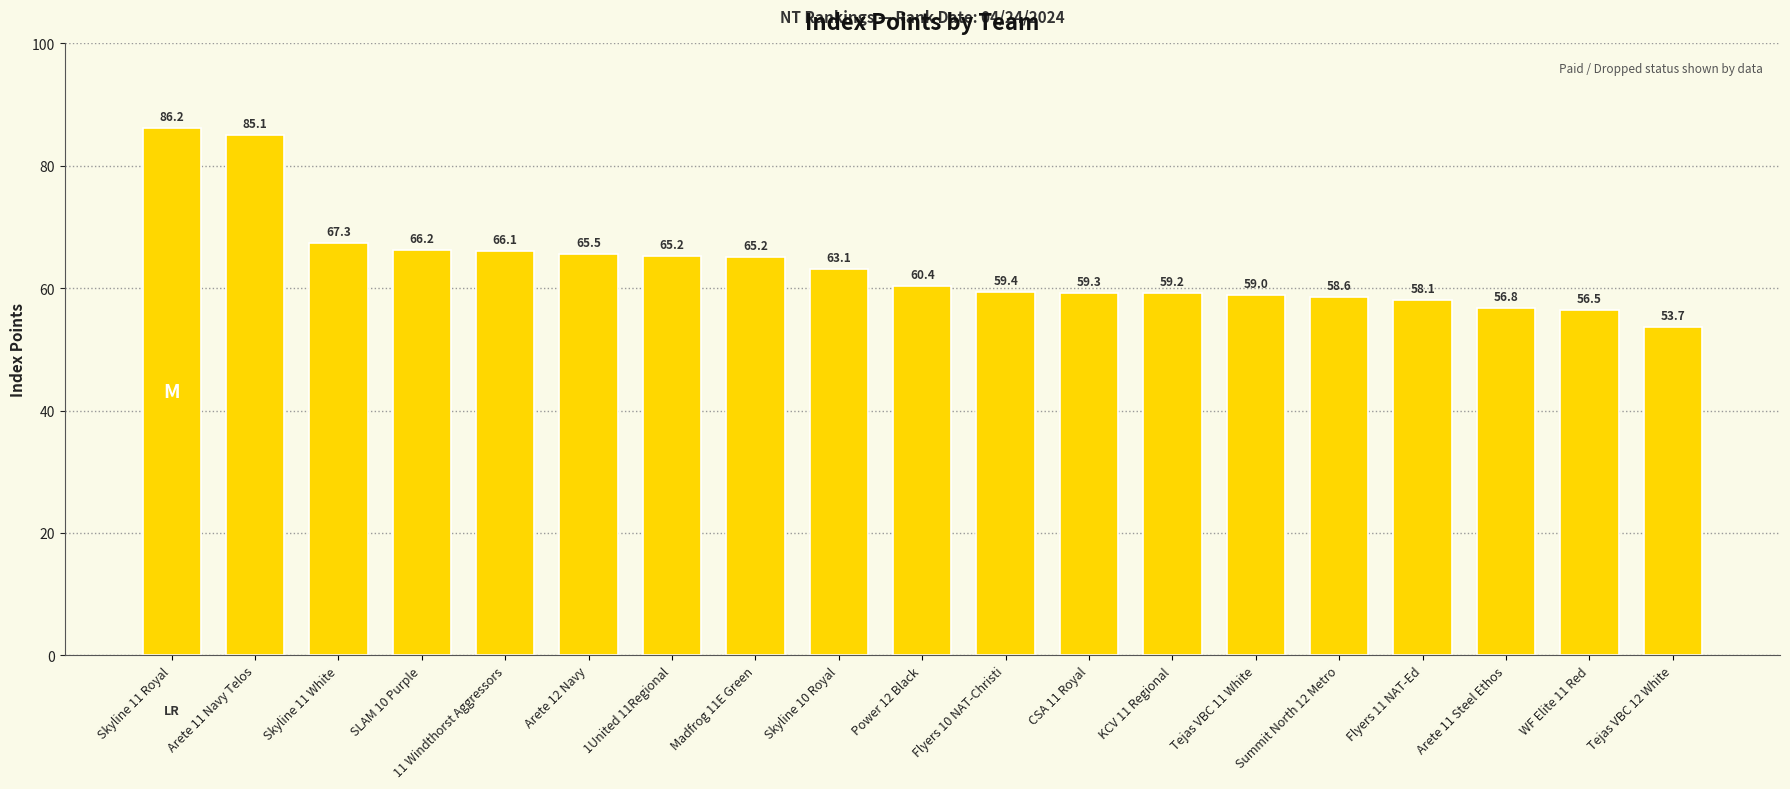

Approximately how many times larger is the value at Arete 11 Steel Ethos compared to Skyline 11 Royal?

0.7